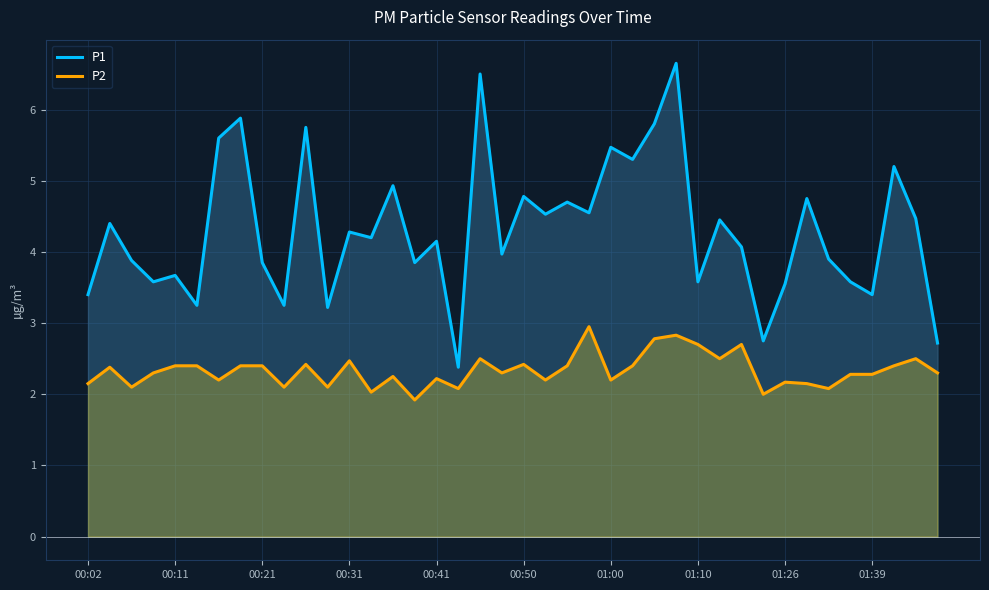

What is the lowest value of the P1 series?

2.4